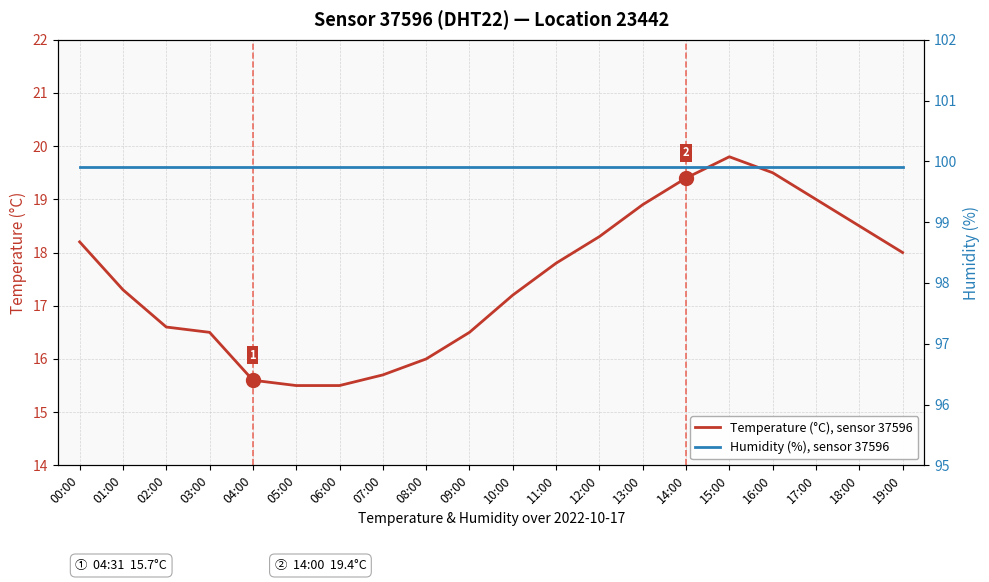

What are all the series names shown in the legend?

Temperature (°C), sensor 37596, Humidity (%), sensor 37596